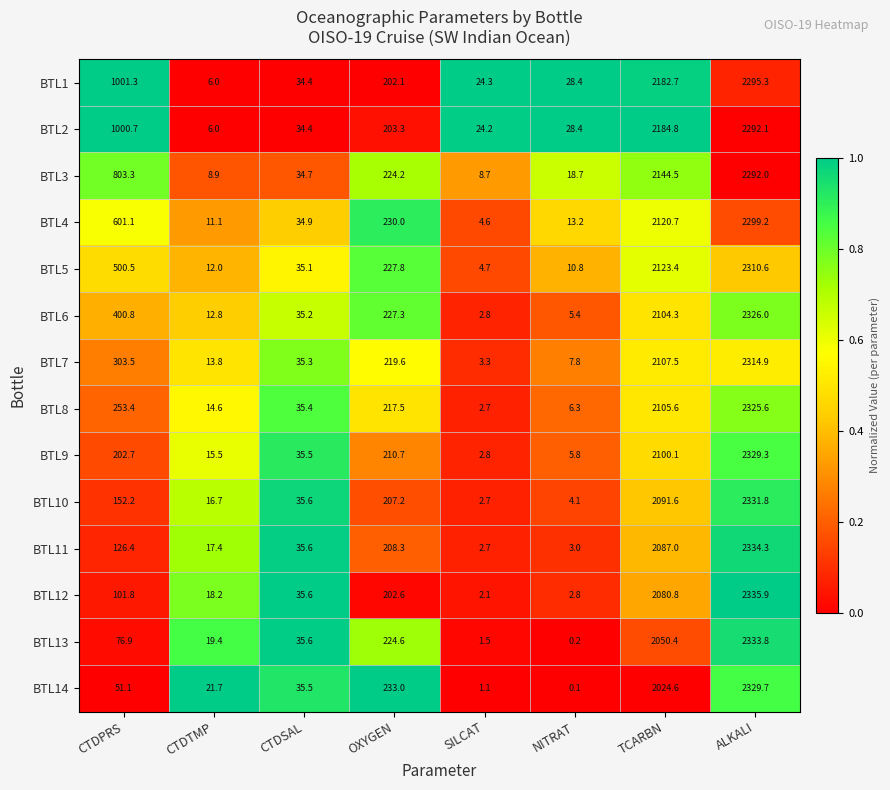

List the series in order of their peak value, lowest first.

BTL3, BTL2, BTL1, BTL4, BTL5, BTL7, BTL8, BTL6, BTL9, BTL14, BTL10, BTL13, BTL11, BTL12